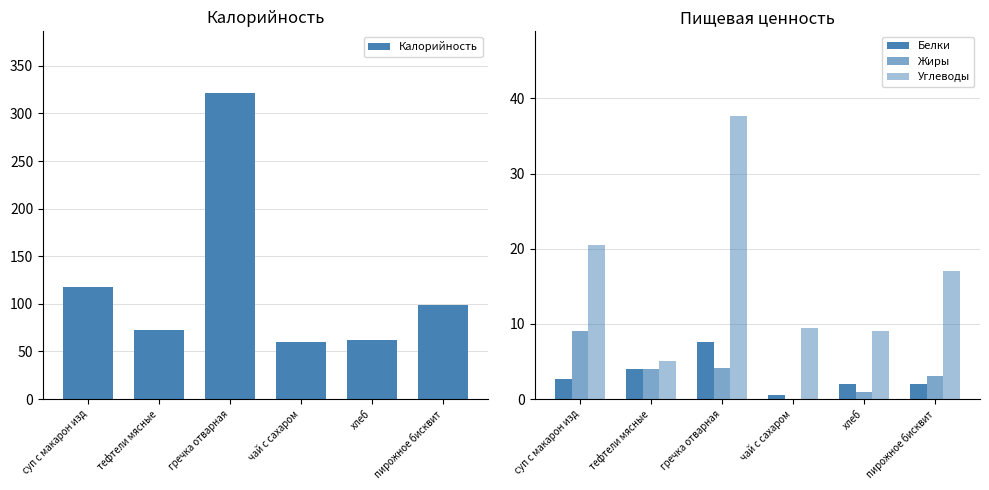

Where is Белки nearest to the value 4?

тефтели мясные